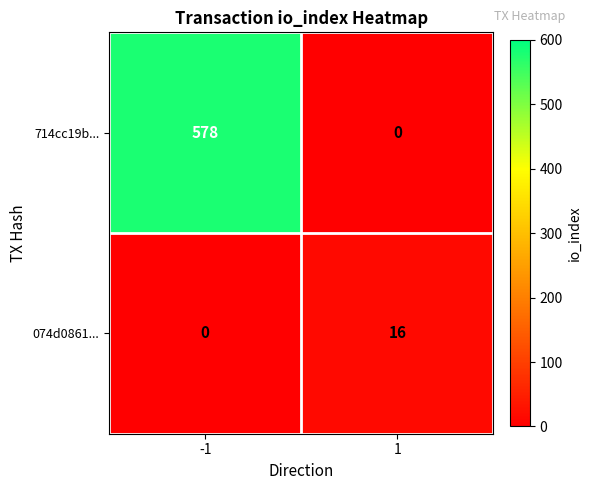

List the series in order of their peak value, lowest first.

074d0861..., 714cc19b...